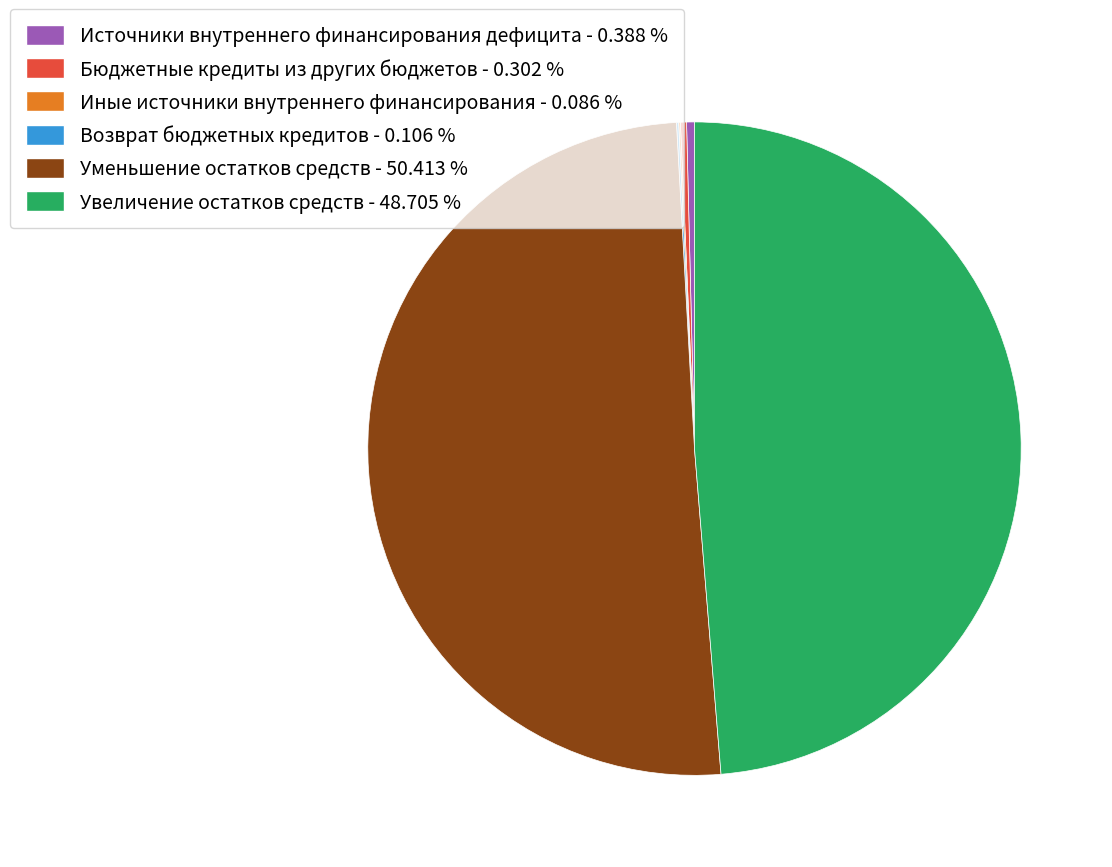

What is the ratio of the value at Уменьшение остатков средств - 50.413 % to the value at Источники внутреннего финансирования дефицита - 0.388 %?

129.9